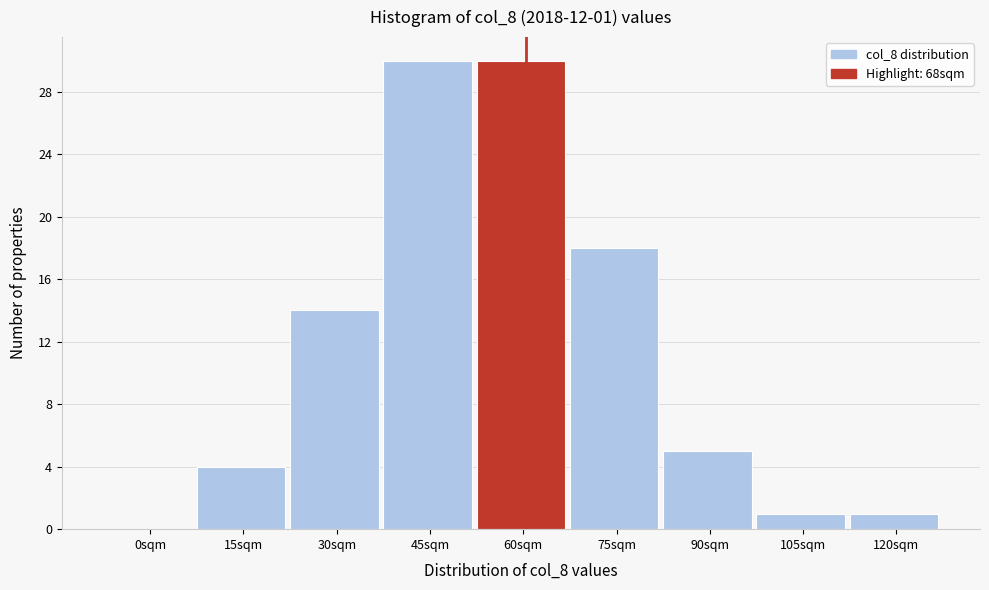

Reading left to right, transcribe all the data shown in this chart.

0sqm=0	15sqm=4	30sqm=14	45sqm=30	60sqm=30	75sqm=18	90sqm=5	105sqm=1	120sqm=1